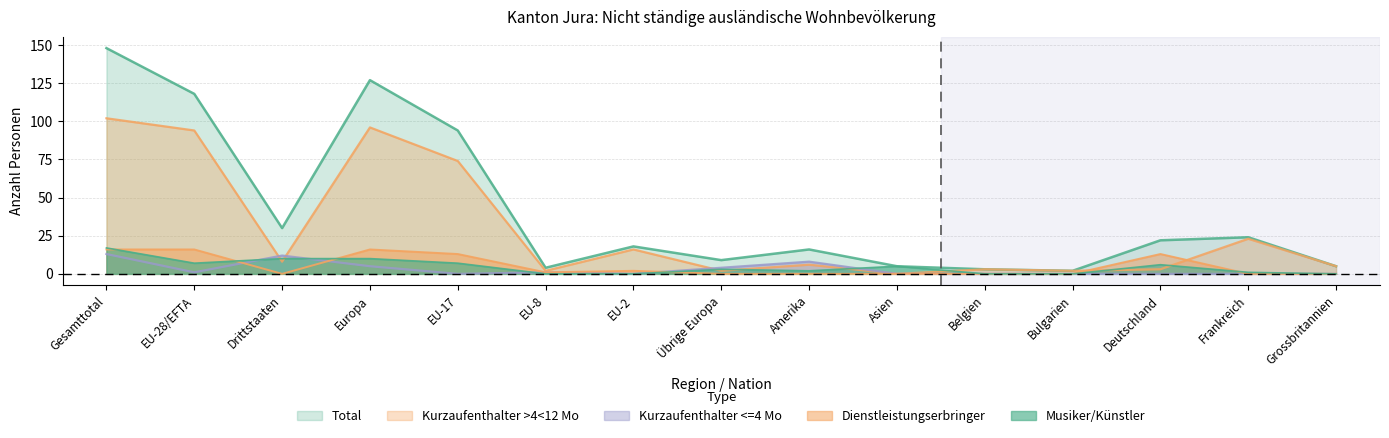

How many lines are shown in the chart?

5